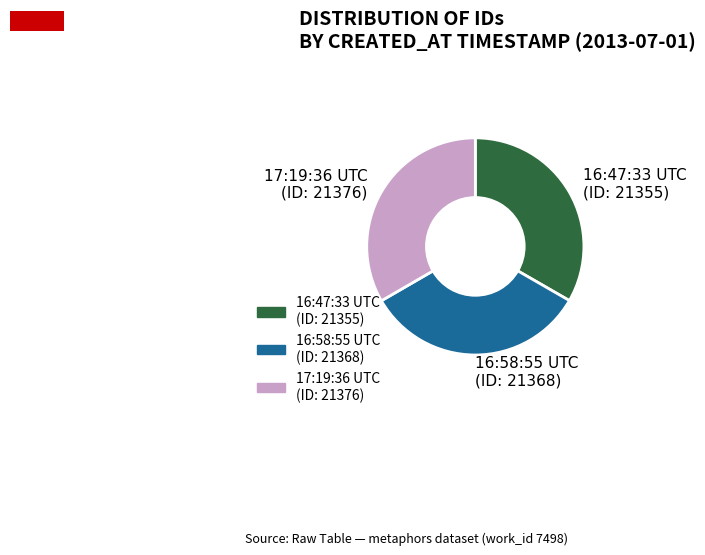

What is the ratio of the value at 16:47:33 UTC (ID: 21355) to the value at 17:19:36 UTC (ID: 21376)?

1.0